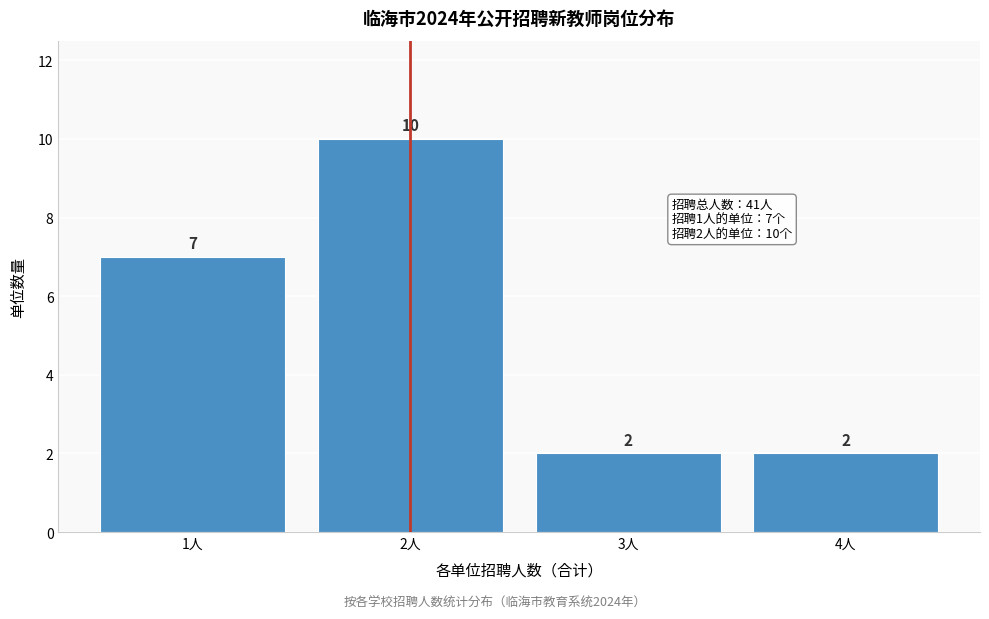

Which range on the x-axis has the tallest bar?

1.5 to 2.5